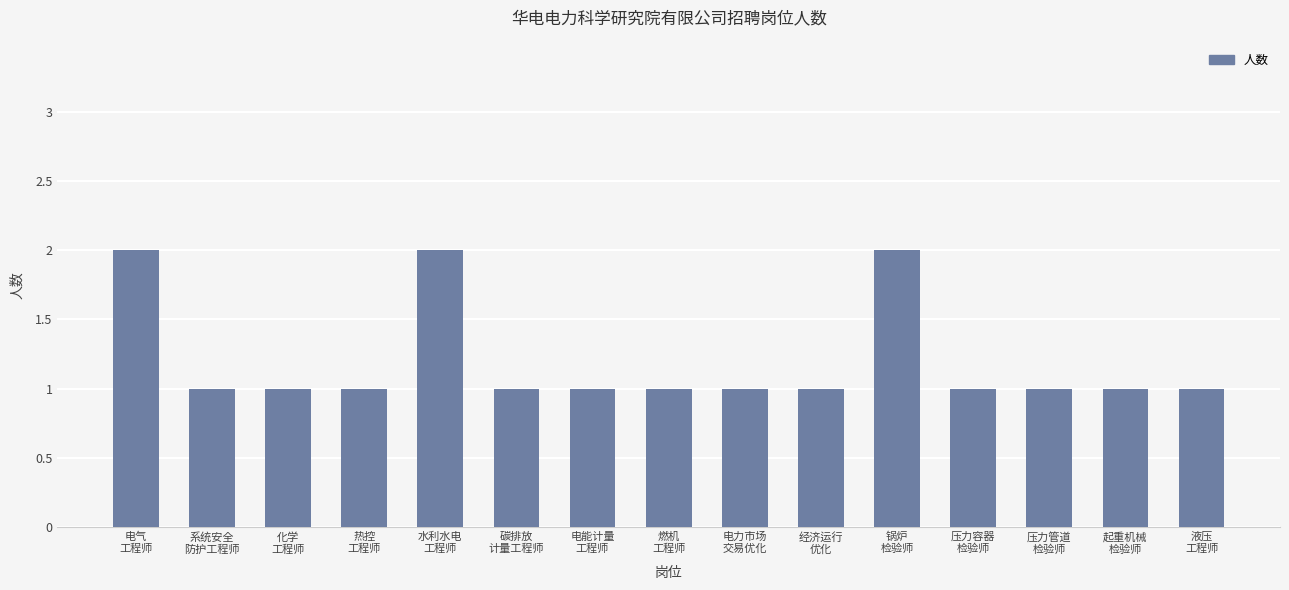

What is the change in value from 经济运行
优化 to 锅炉
检验师?

+1